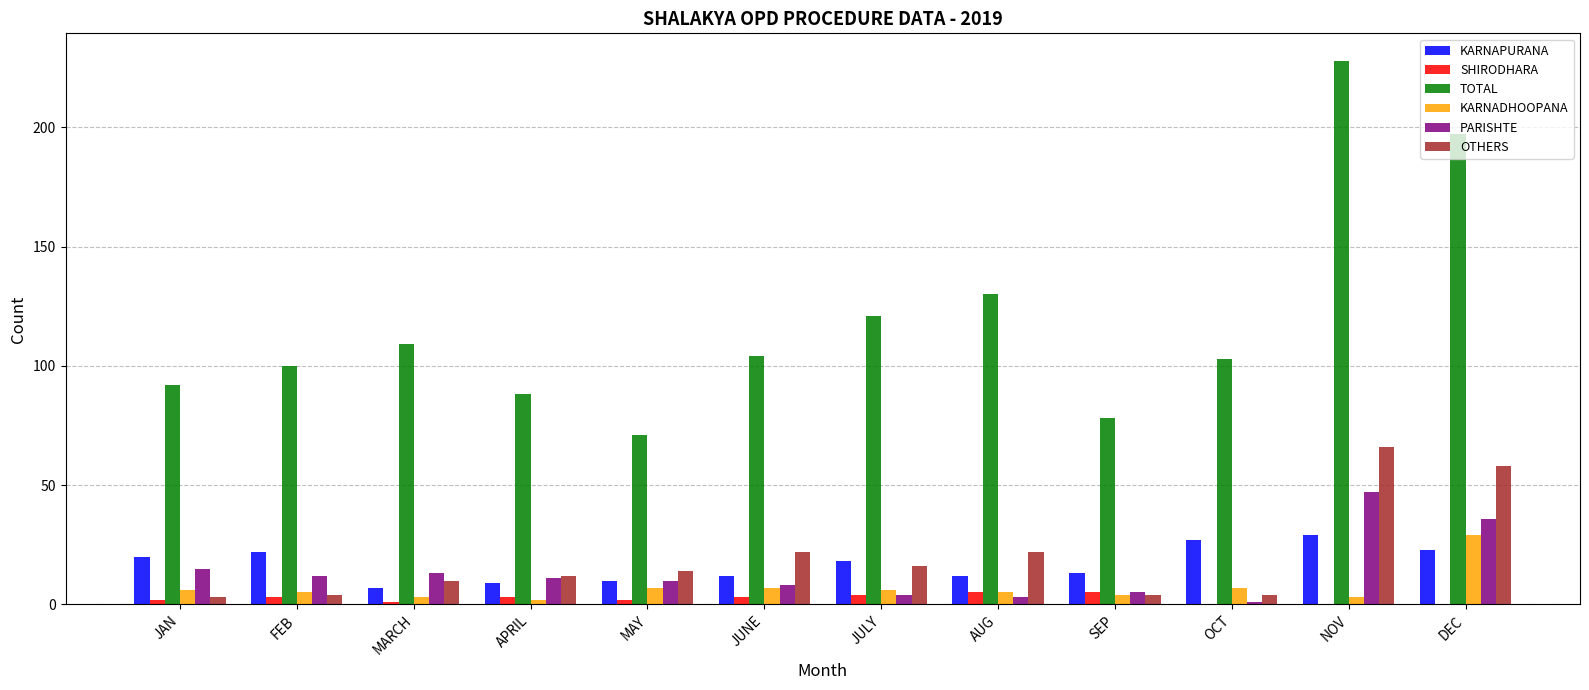

How many groups of bars are there?

12